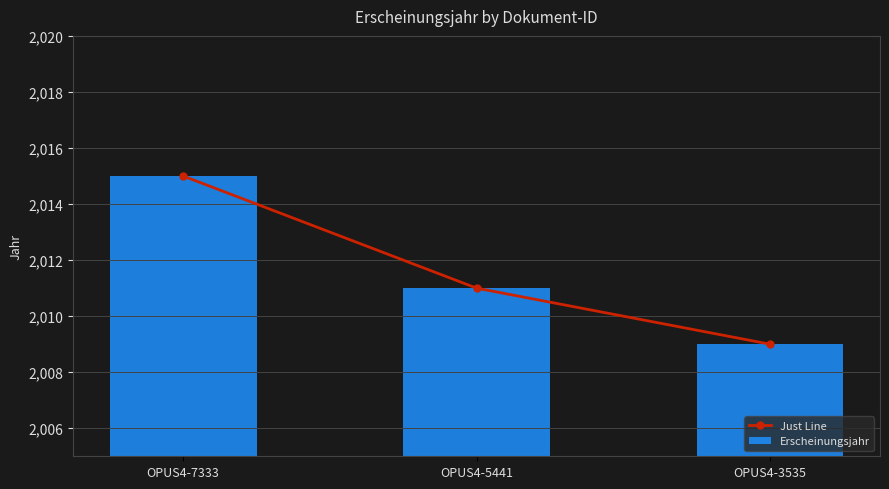

Reading right to left, list all the values displayed in this chart.

Just Line: 2009	2011	2015
Erscheinungsjahr: 2009	2011	2015